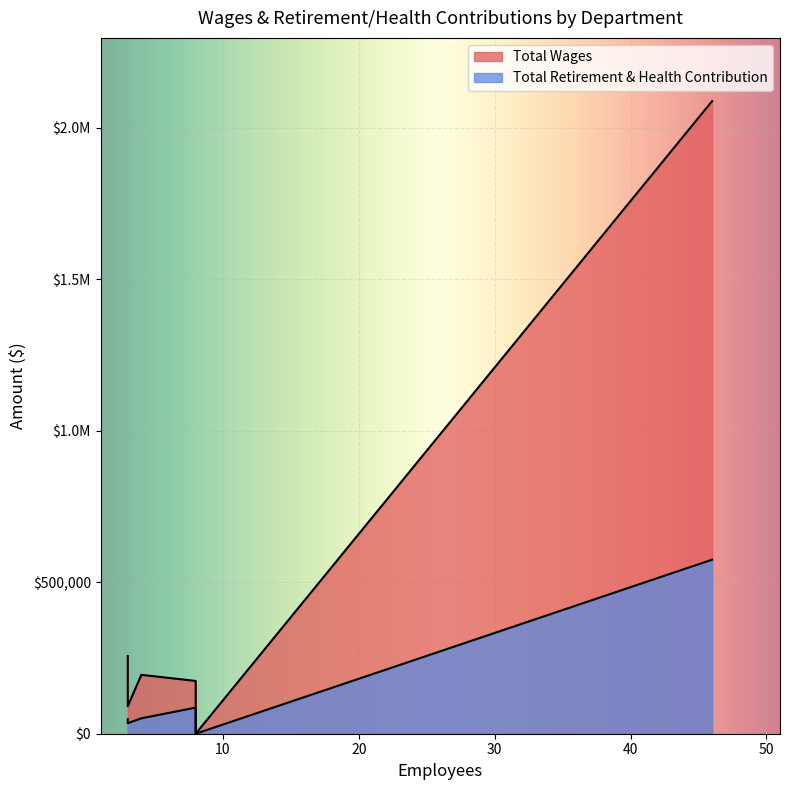

What is the difference between the second highest and second lowest values in the Total Wages series?

165654